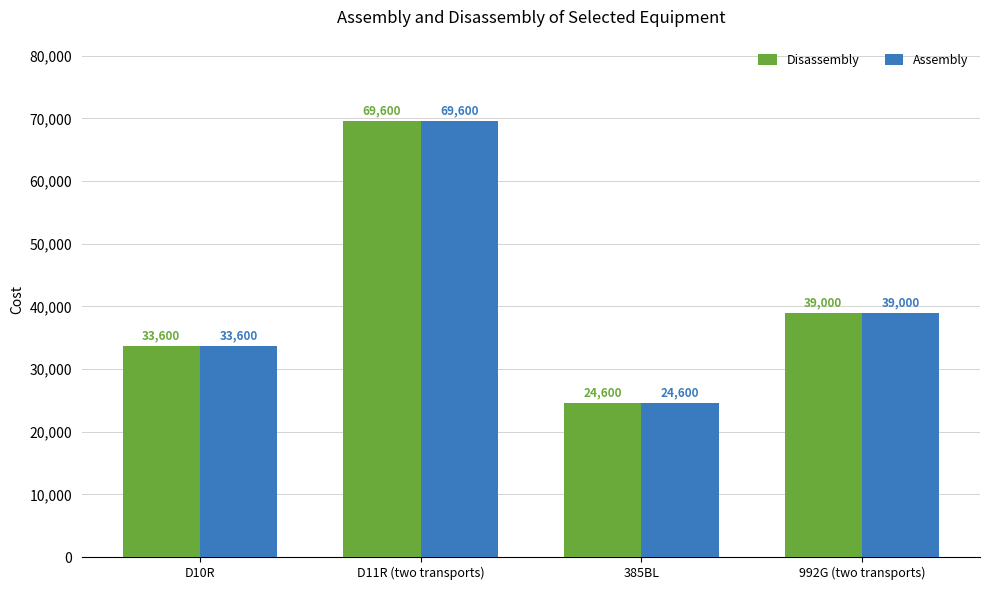

How many groups of bars are there?

4